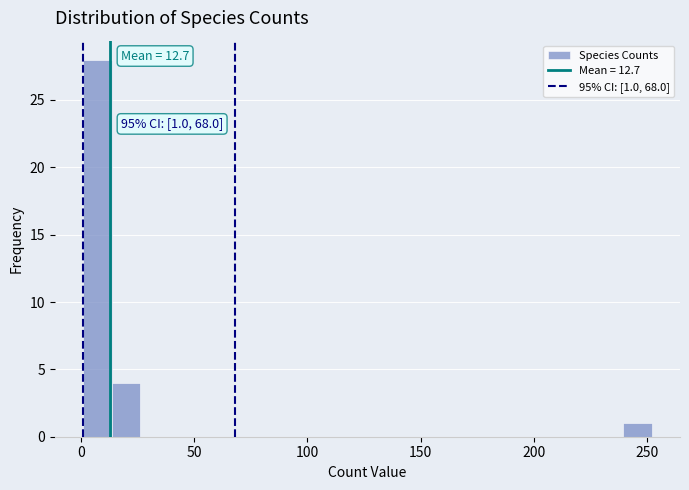

Around what value on the x-axis is the tallest bar? Give the approximate position of its centre, as read against the axis.

5